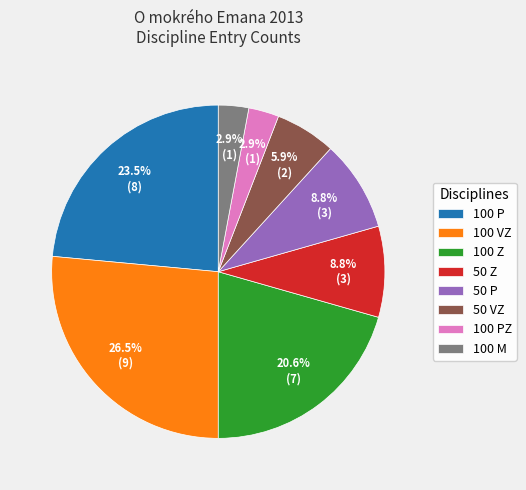

Does 100 PZ represent more than half of the total?

No